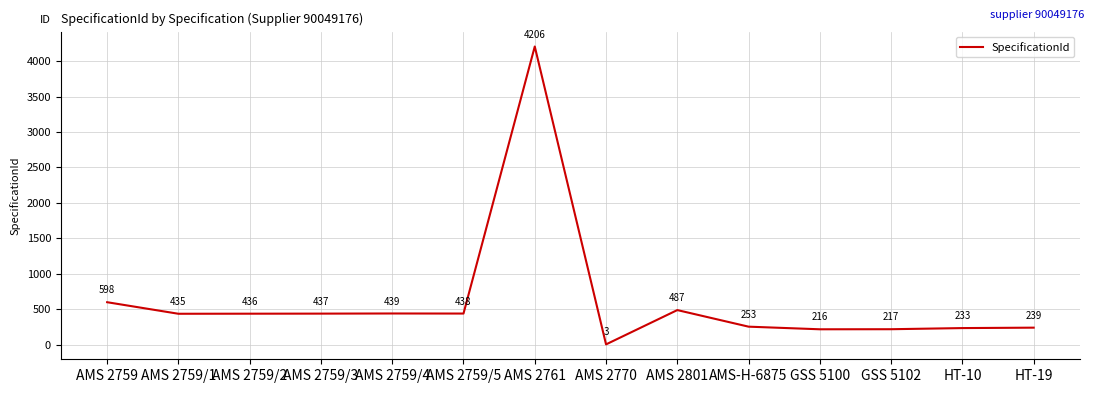

Rank the categories by value from lowest to highest.

AMS 2770, GSS 5100, GSS 5102, HT-10, HT-19, AMS-H-6875, AMS 2759/1, AMS 2759/2, AMS 2759/3, AMS 2759/5, AMS 2759/4, AMS 2801, AMS 2759, AMS 2761